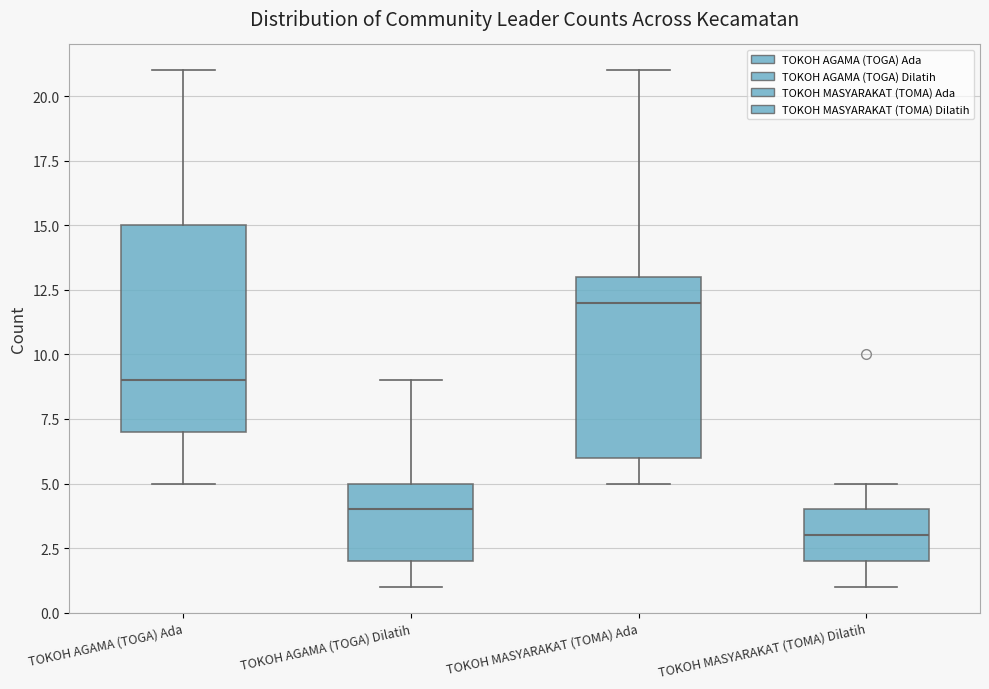

Which box is the tallest, from its lower edge to its upper edge?

TOKOH AGAMA (TOGA) Ada